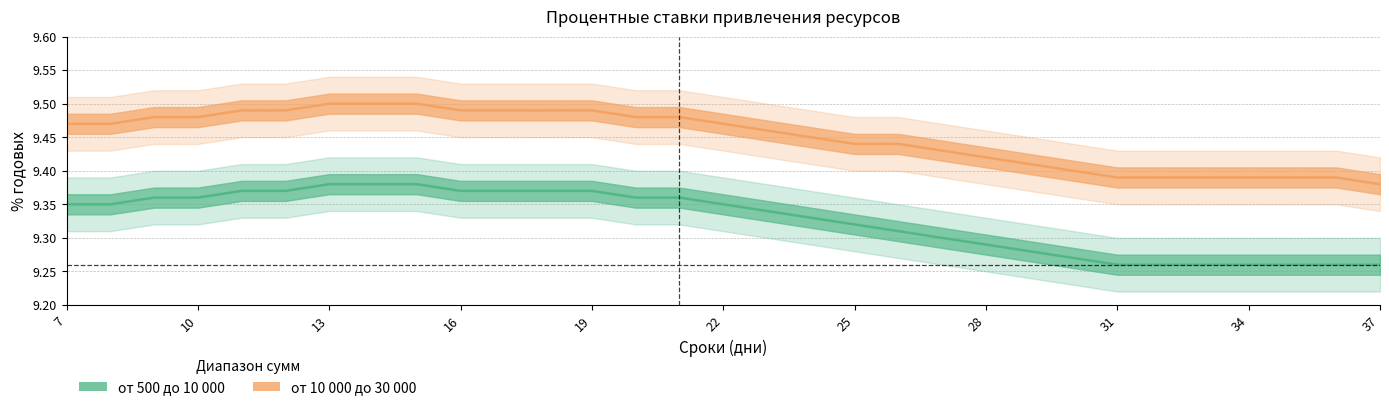

Does the chart have visible grid lines?

Yes